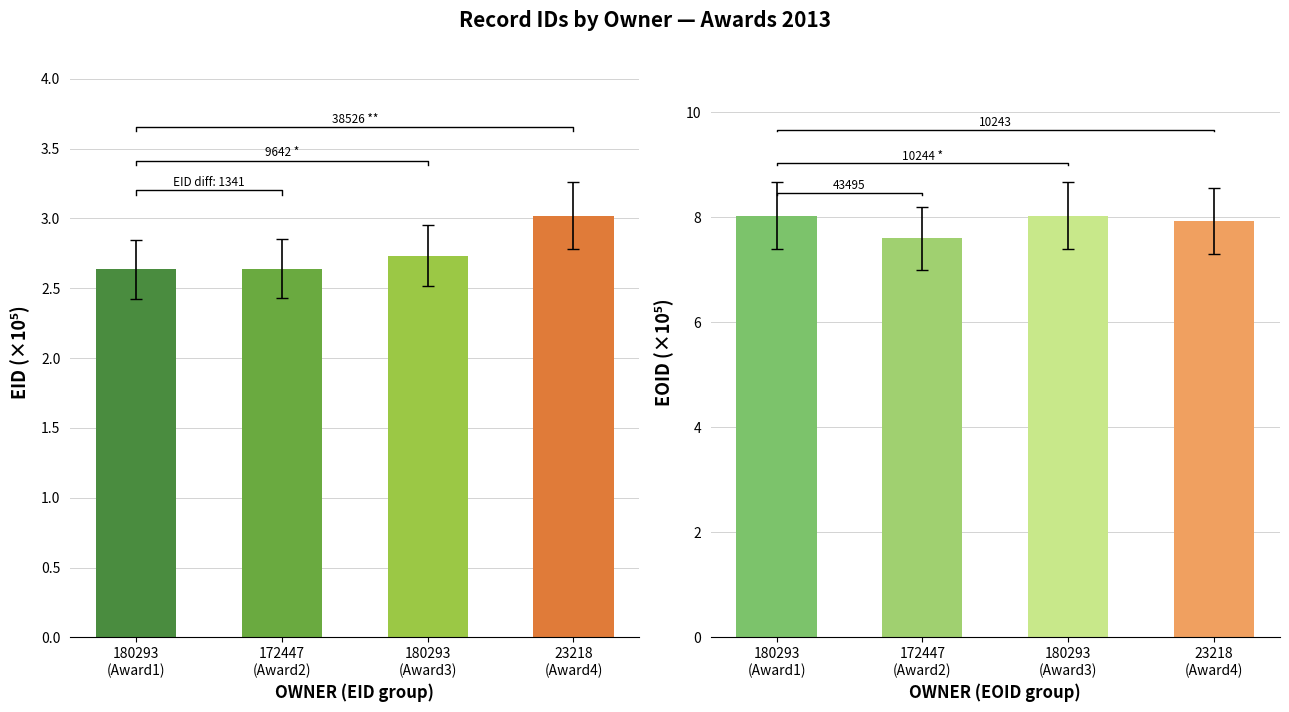

Rank the categories by EID value from highest to lowest.

23218 (Award4), 180293 (Award3), 172447 (Award2), 180293 (Award1)